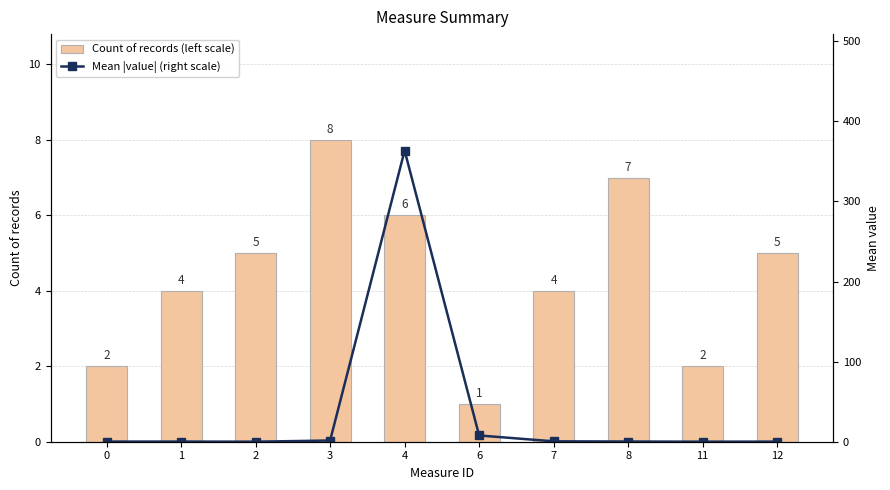

What is the lowest value of the Count of records (left scale) series?

1